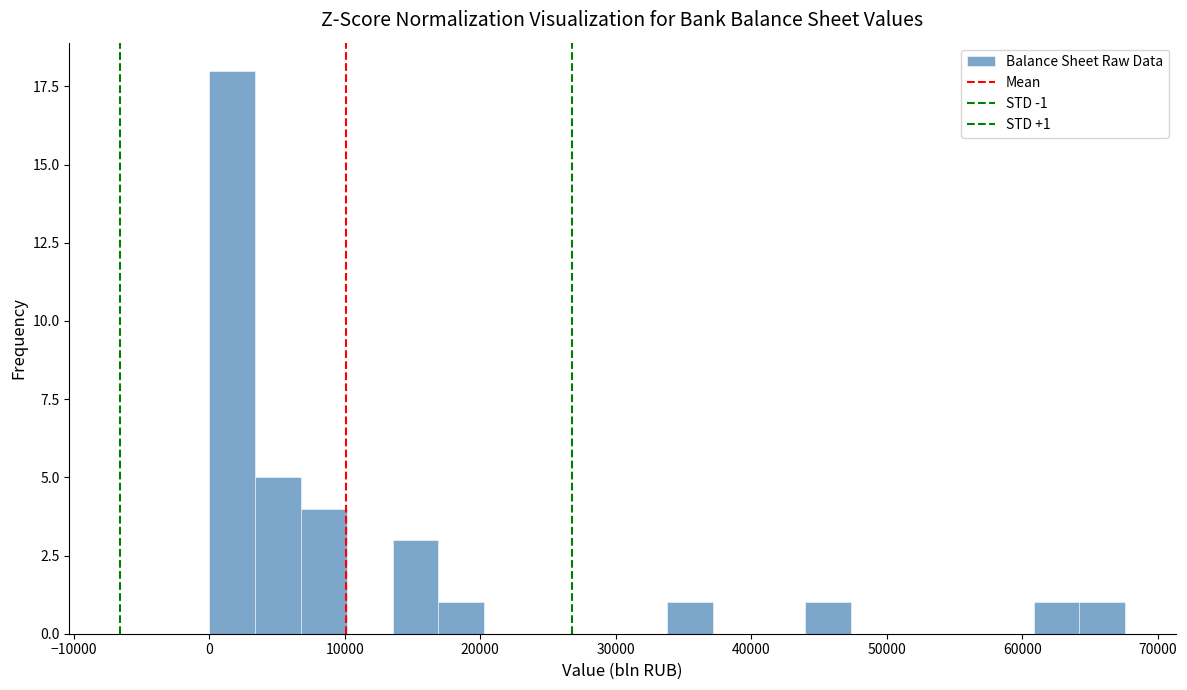

Around what value on the x-axis is the tallest bar? Give the approximate position of its centre, as read against the axis.

2000